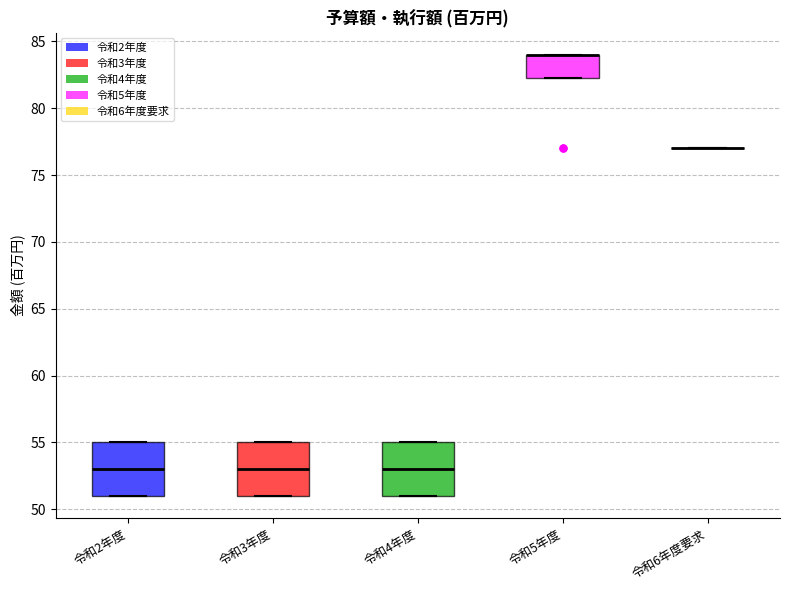

Reading left to right, transcribe this box plot: for each box, give where its median line is, the range the box spans, and where its two whiskers end, as read against the y-axis. The values are not printed on the chart, so give them approximately, as read against the axis.

令和2年度: median 53.0, box 51.0 to 55.0, whiskers 51.0 to 55.0
令和3年度: median 53.0, box 51.0 to 55.0, whiskers 51.0 to 55.0
令和4年度: median 53.0, box 51.0 to 55.0, whiskers 51.0 to 55.0
令和5年度: median 84.0 (drawn on the box's upper edge), box 82.5 to 84.0, whiskers 82.5 to 84.0
令和6年度要求: box collapsed to a line at 77.0, whiskers 77.0 to 77.0